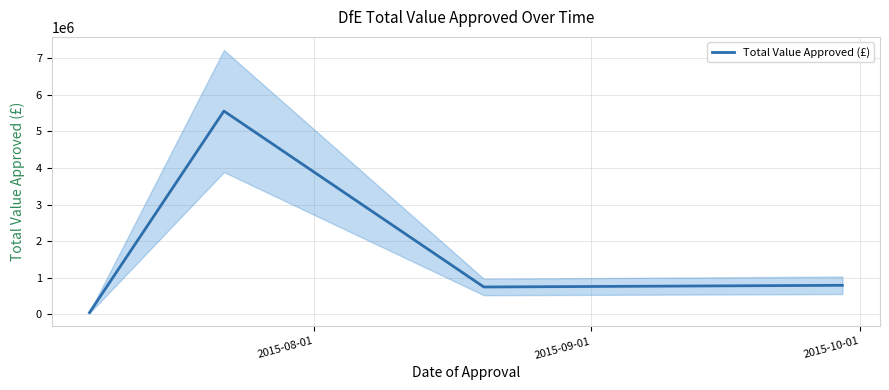

How many interior local peaks does the Total Value Approved (£) series have?

1